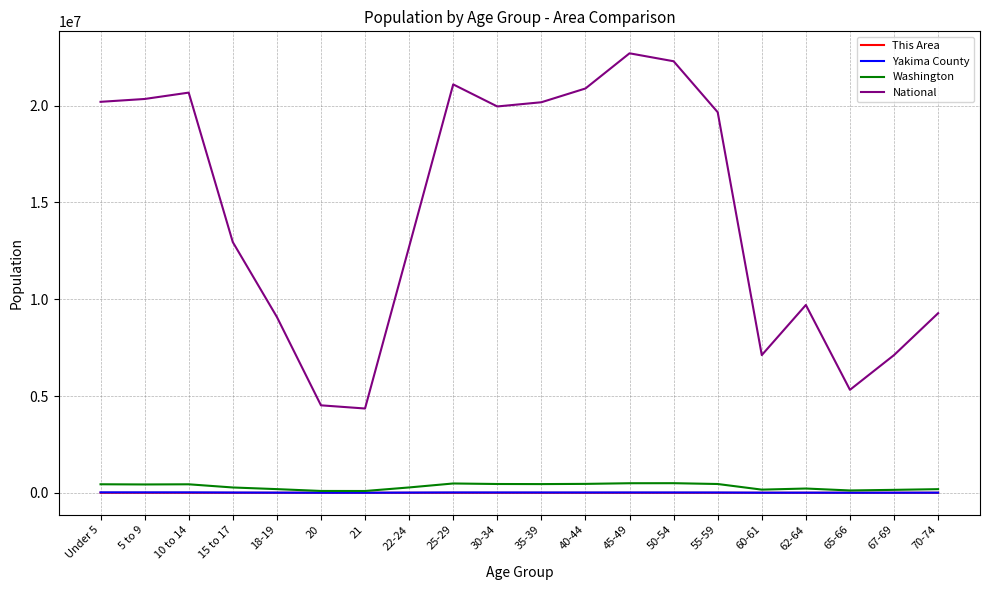

Does the chart have visible grid lines?

Yes